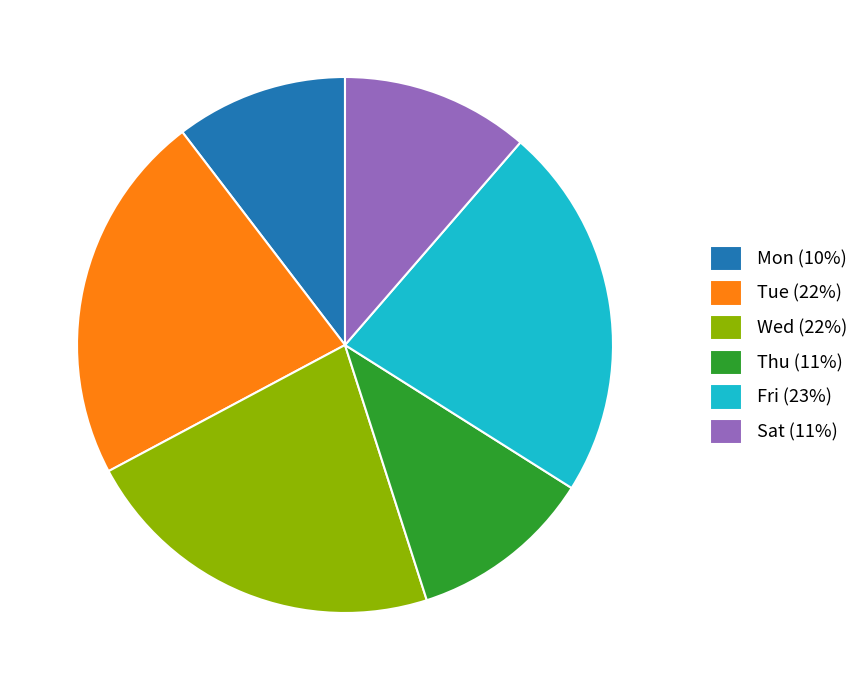

What is the ratio of the value at Fri (23%) to the value at Wed (22%)?

1.0